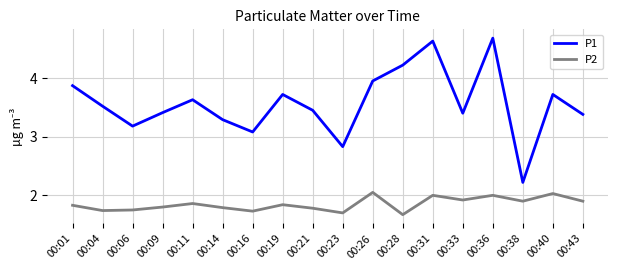

What is the total value across all series at 00:26?

6.0